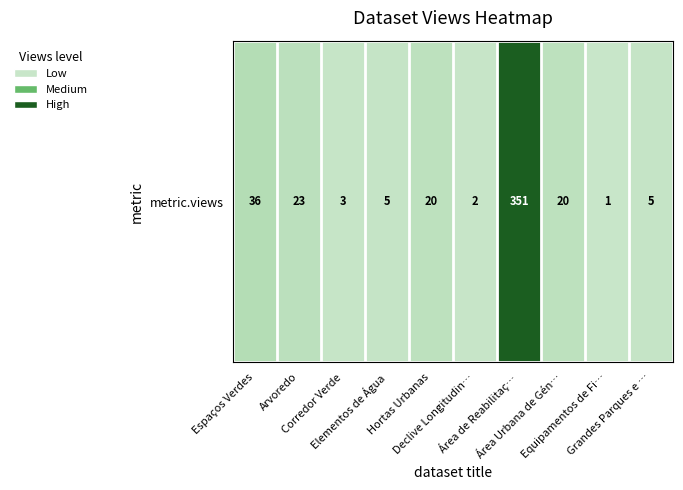

True or false: the data shows 158 at Área de Reabilitaç….

False